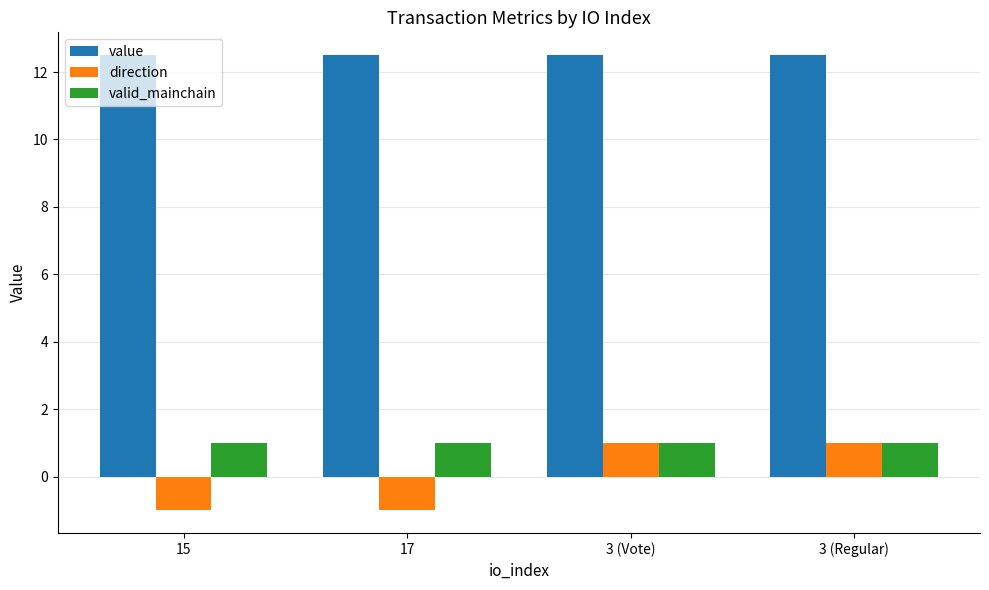

Reading right to left, extract all data points from this chart.

value: 12.5	12.5	12.5	12.5
direction: 1.0	1.0	-1.0	-1.0
valid_mainchain: 1.0	1.0	1.0	1.0